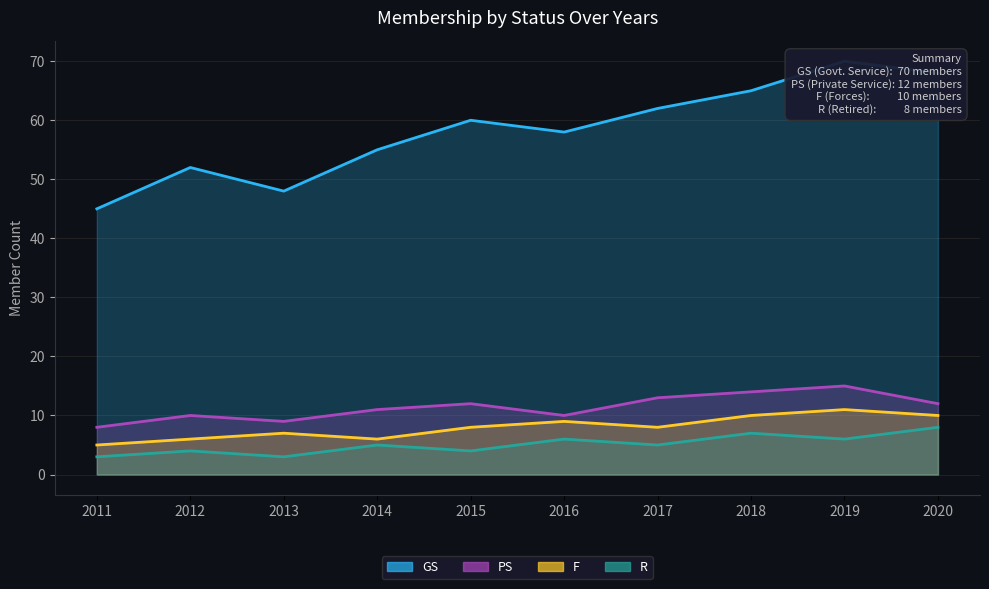

The value of R at 2019 is 6. True or false?

True